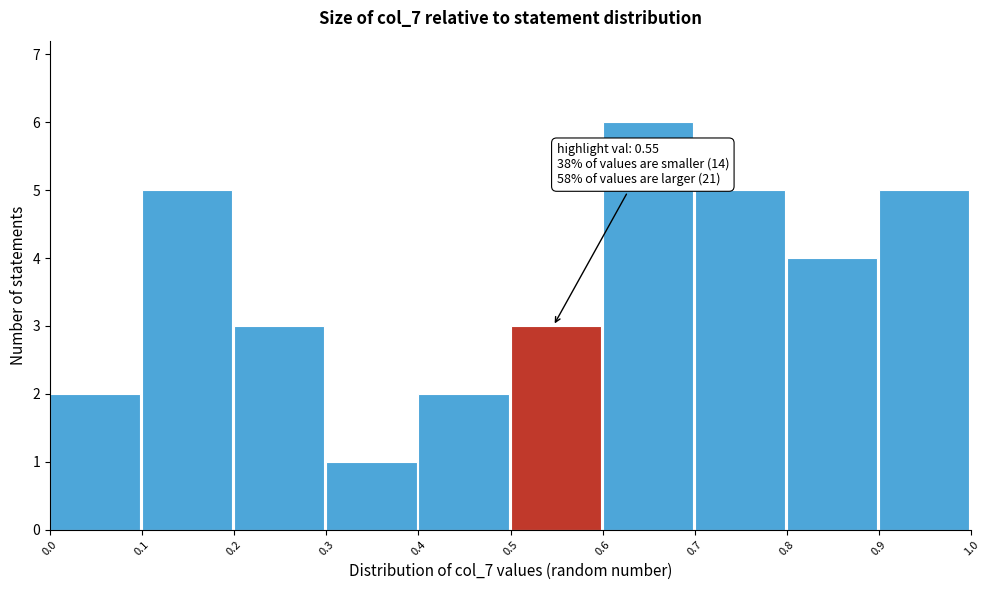

Over which range of the x-axis is the bar tallest?

0.6 to 0.7